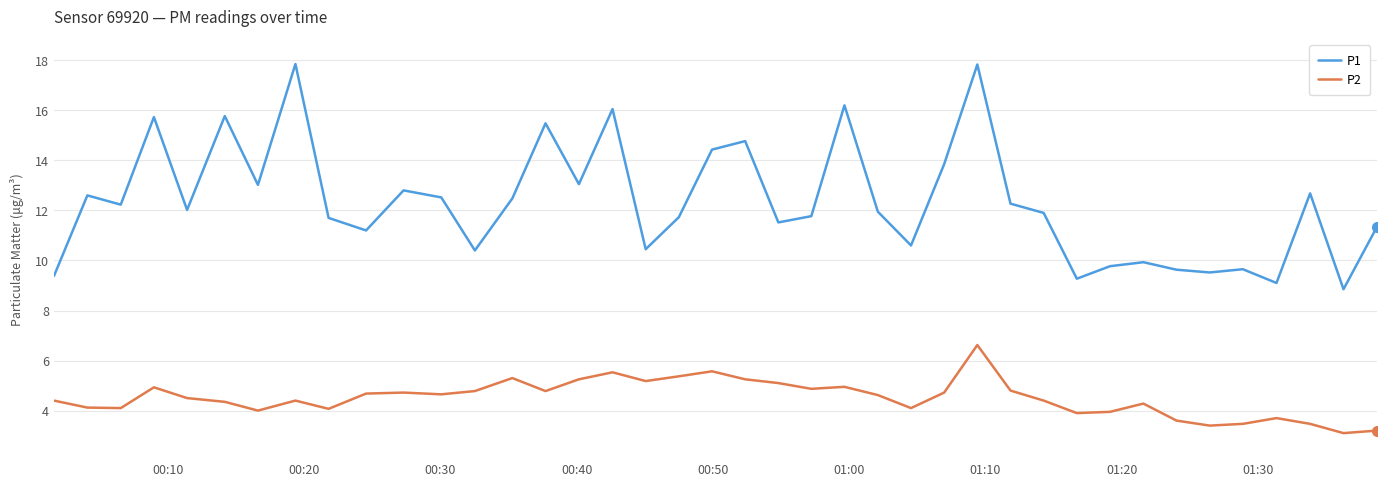

True or false: P1 has more than 2 interior local peaks.

True